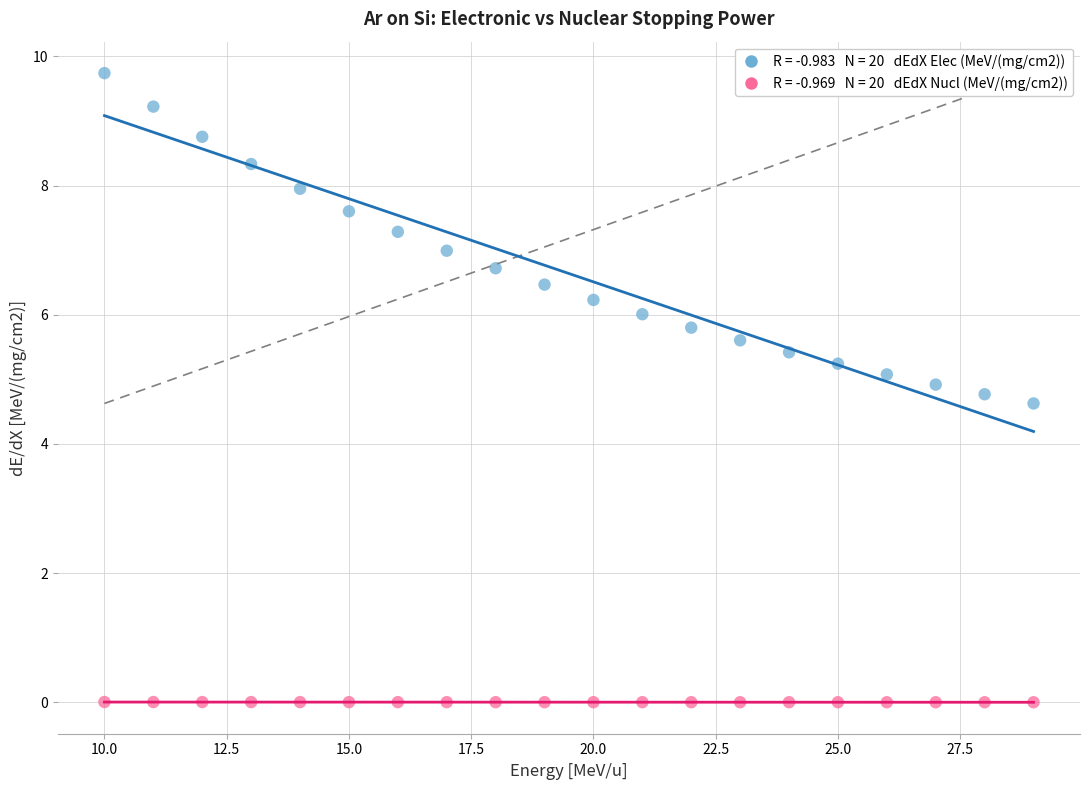

Across all series, what Y value is closest to 4?

4.6